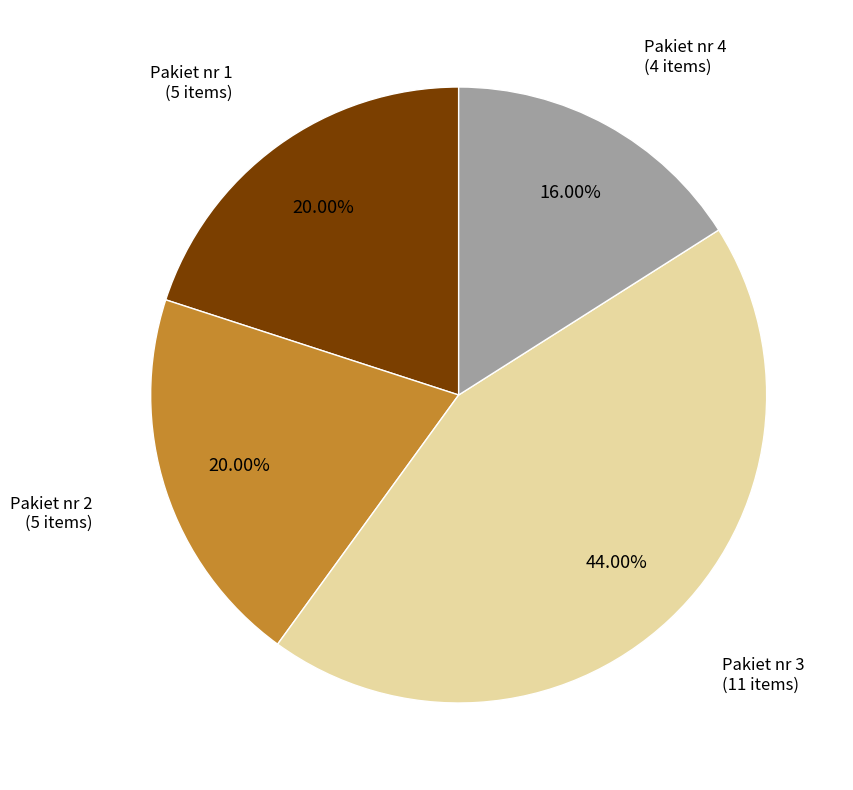

Which has a higher value, Pakiet nr 4 or Pakiet nr 3?

Pakiet nr 3